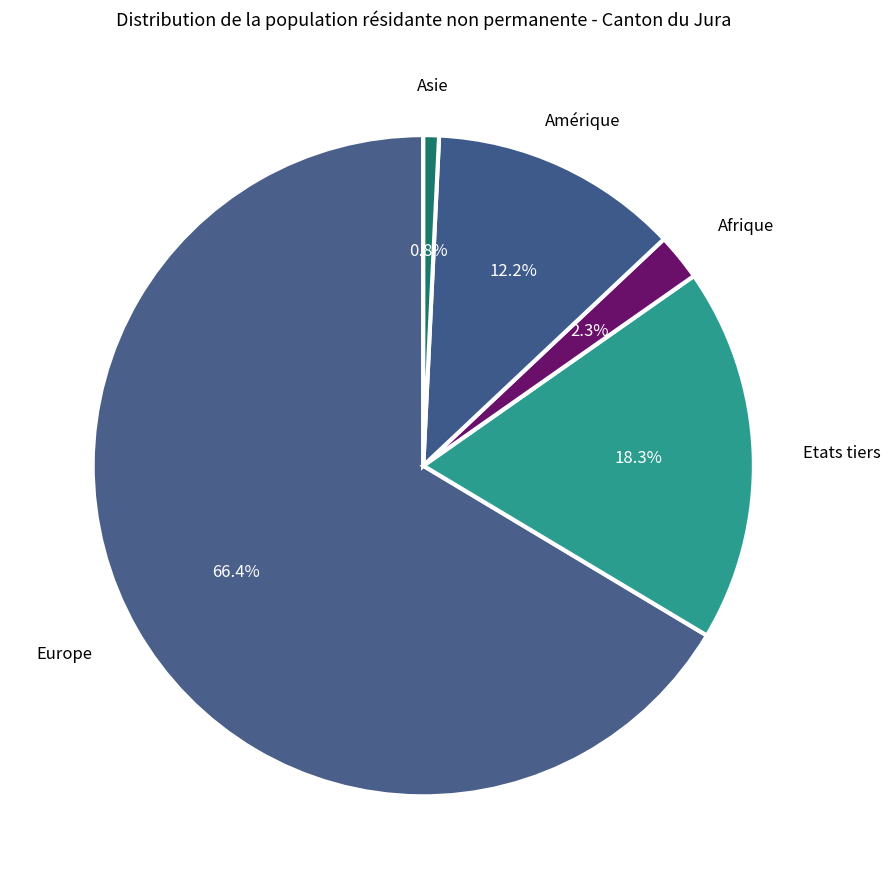

How many slices are in this pie chart?

5